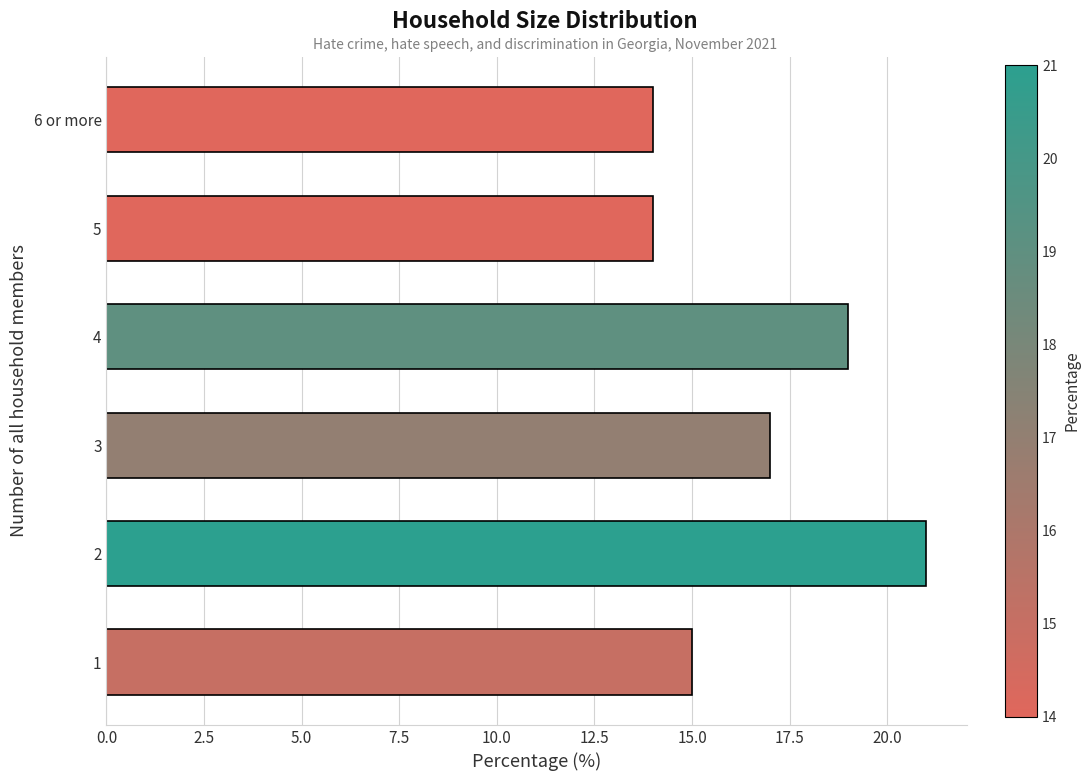

How many series are shown in this chart?

1